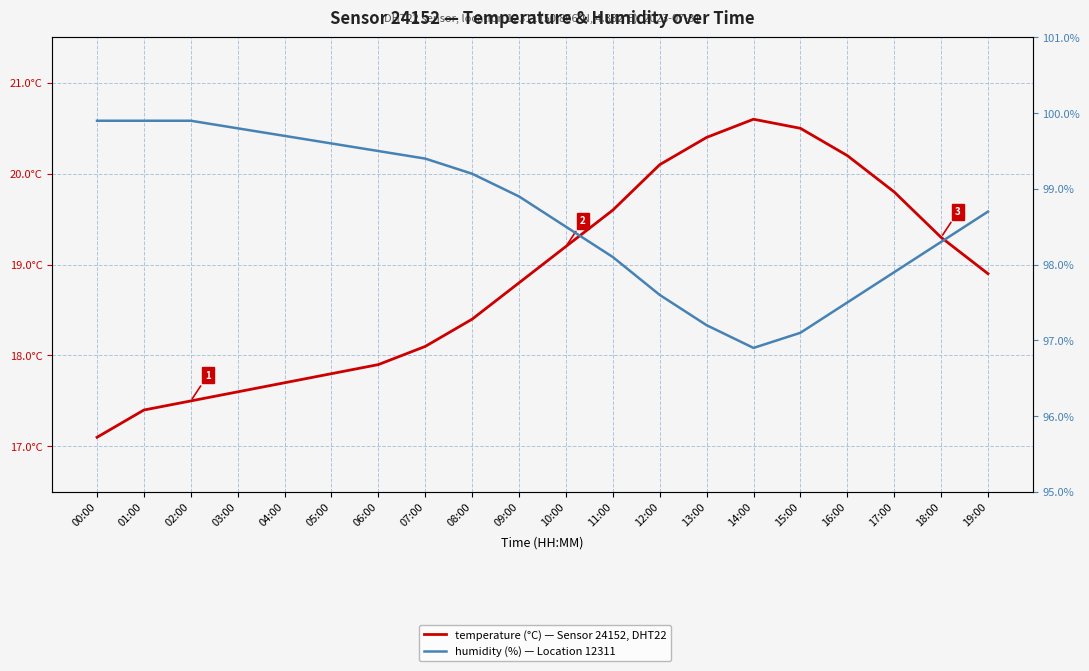

Reading left to right, transcribe all the data shown in this chart.

temperature: 00:00=17.1	01:00=17.4	02:00=17.5	03:00=17.6	04:00=17.7	05:00=17.8	06:00=17.9	07:00=18.1	08:00=18.4	09:00=18.8	10:00=19.2	11:00=19.6	12:00=20.1	13:00=20.4	14:00=20.6	15:00=20.5	16:00=20.2	17:00=19.8	18:00=19.3	19:00=18.9
humidity: 00:00=99.9	01:00=99.9	02:00=99.9	03:00=99.8	04:00=99.7	05:00=99.6	06:00=99.5	07:00=99.4	08:00=99.2	09:00=98.9	10:00=98.5	11:00=98.1	12:00=97.6	13:00=97.2	14:00=96.9	15:00=97.1	16:00=97.5	17:00=97.9	18:00=98.3	19:00=98.7